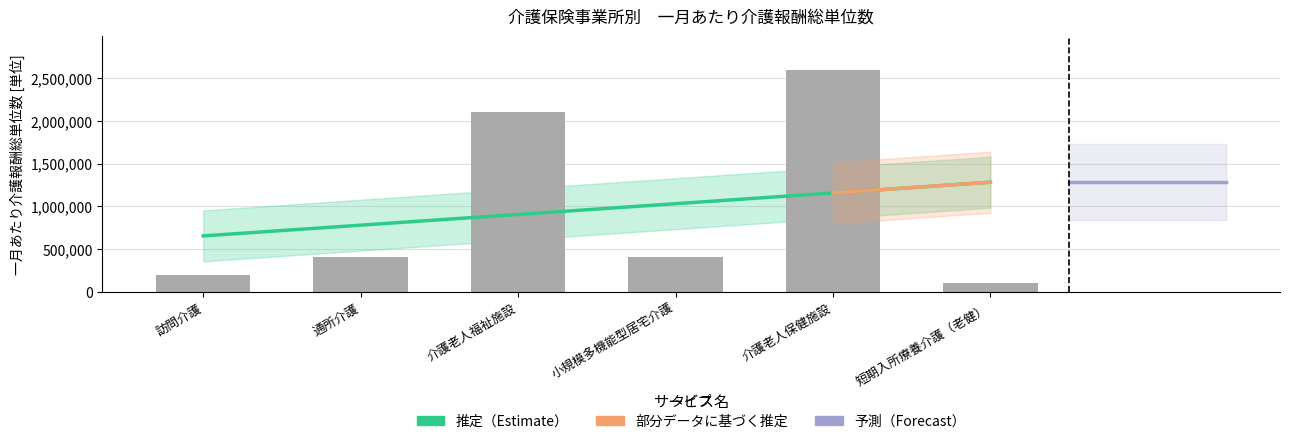

Is it true that the value at 訪問介護 is 200000?

True